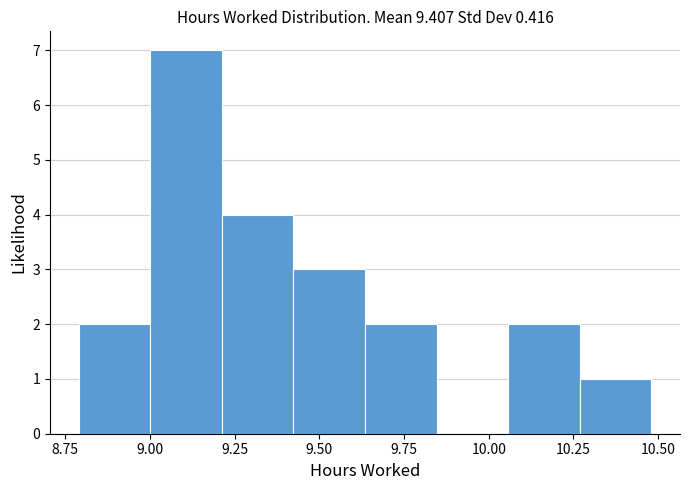

Reading left to right, list every bar in this chart as the range it spans on the x-axis followed by its height. Neither the bar edges nor the heights are printed on the chart, so give them approximately, as read against the axes.

8.80 to 9.00: 2
9.00 to 9.20: 7
9.20 to 9.40: 4
9.40 to 9.65: 3
9.65 to 9.85: 2
9.85 to 10.05: 0
10.05 to 10.25: 2
10.25 to 10.50: 1